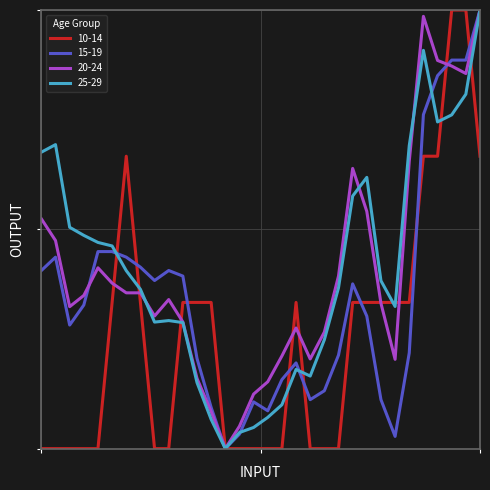

What are all the series names shown in the legend?

10-14, 15-19, 20-24, 25-29